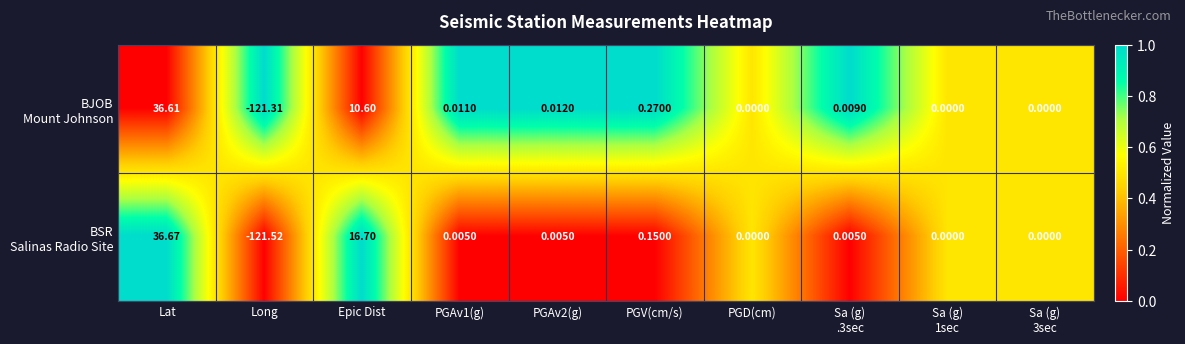

Which label corresponds to the smallest value in the chart?

Long